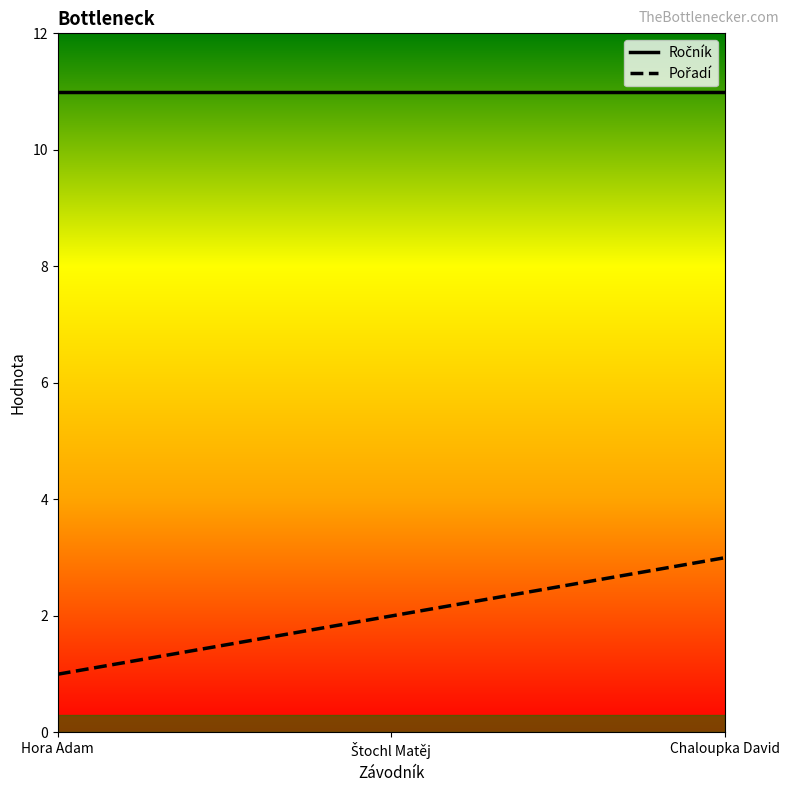

What is the difference between the highest and lowest values at Chaloupka David?

8